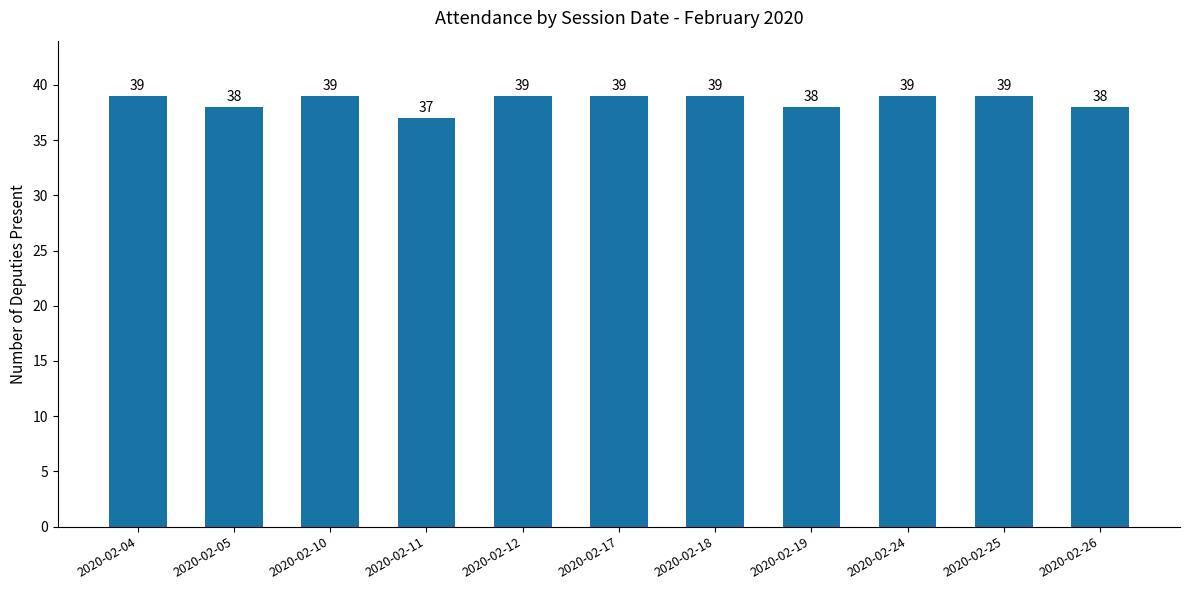

How many values are between 38 and 39?

10